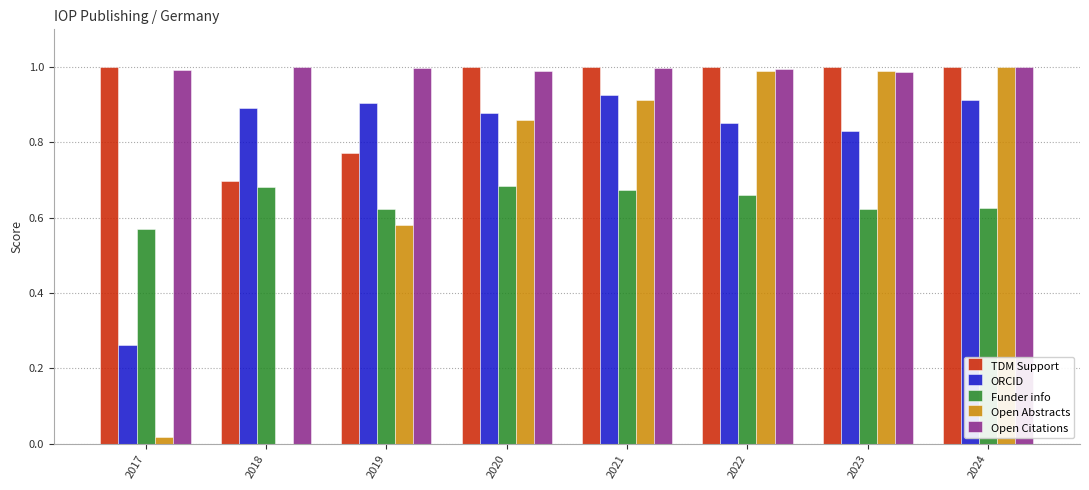

True or false: TDM Support has a value of 0.7 at 2018.

True